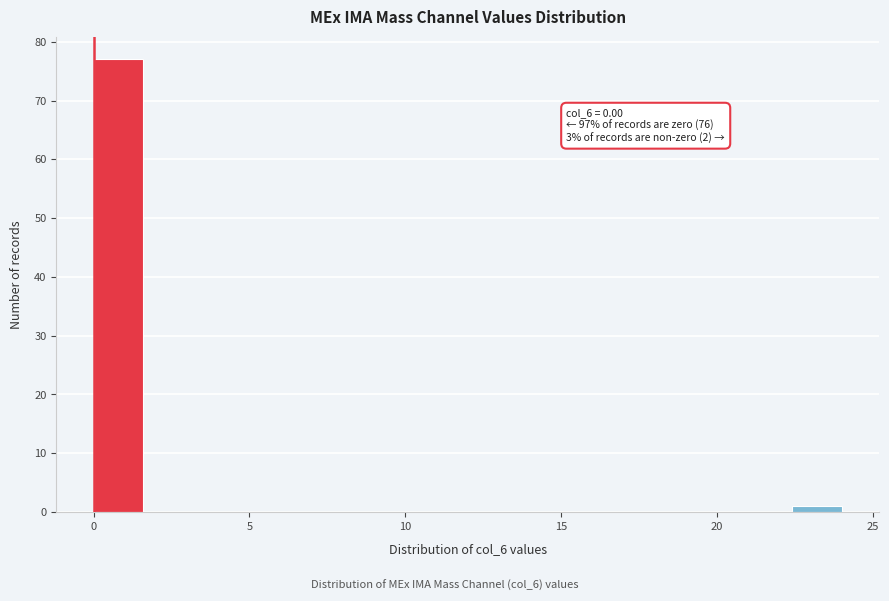

Read against the x-axis, roughly where is the centre of the tallest bar?

1.0